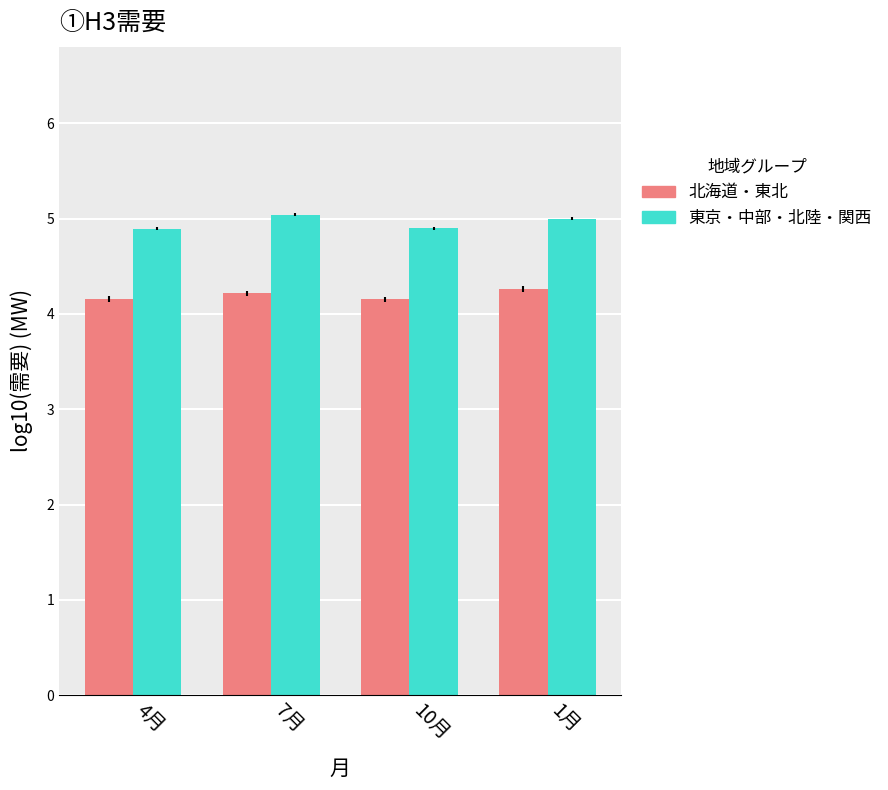

The 北海道・東北 series shows 4.2 at 4月. True or false?

True